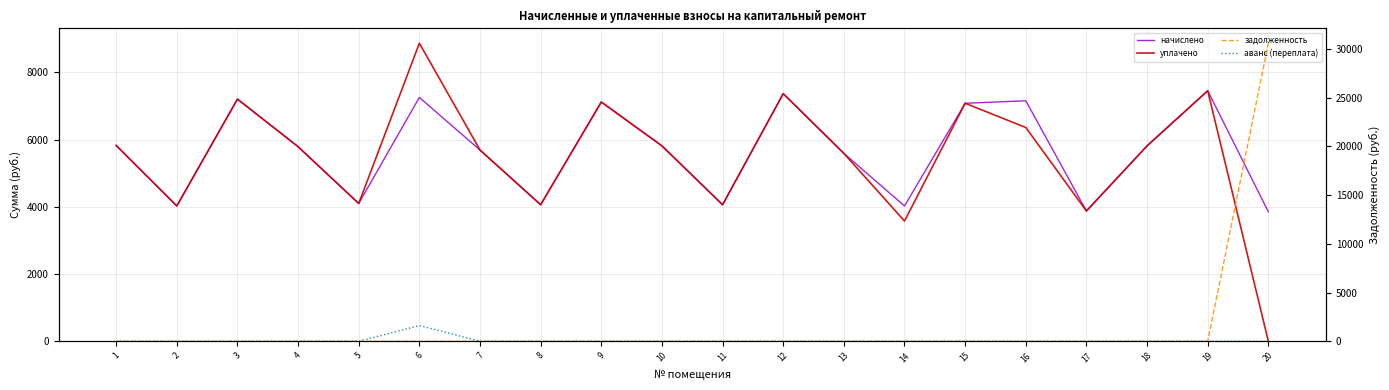

What is the difference between the highest and lowest values at 17?

3875.0